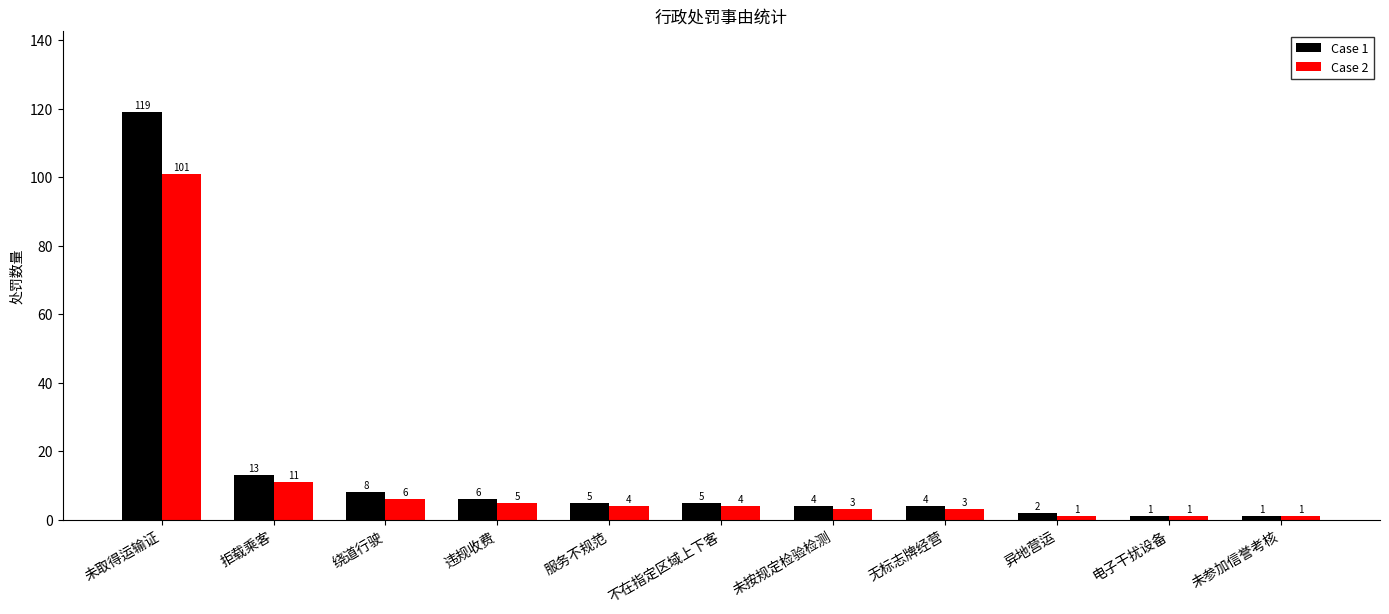

How many categories are shown in the chart?

11